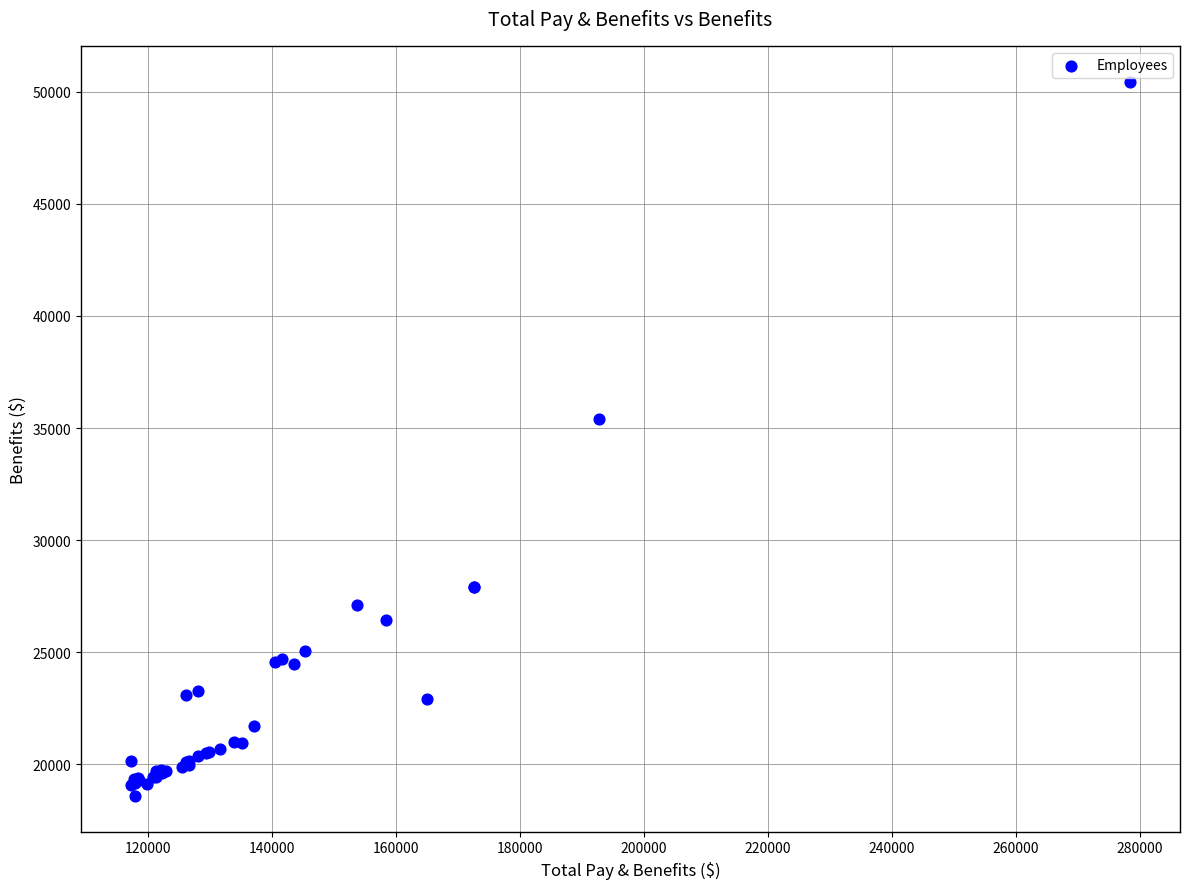

What Y value in the scatter plot is closest to 34520?

35409